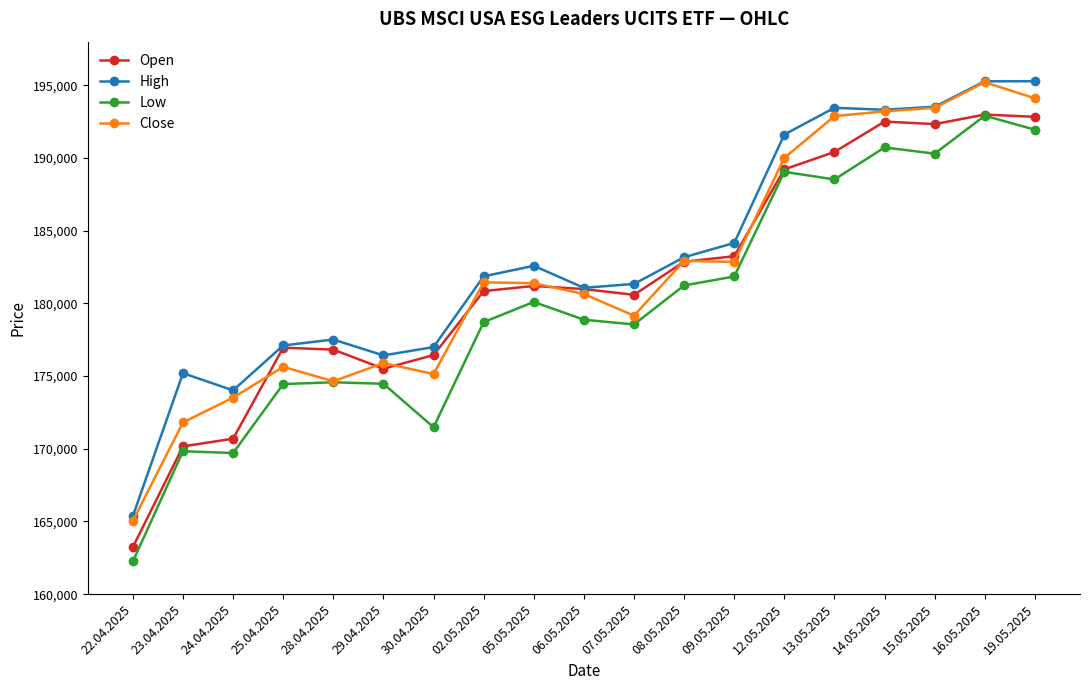

What is the difference between the Open values at 28.04.2025 and 02.05.2025?

4026